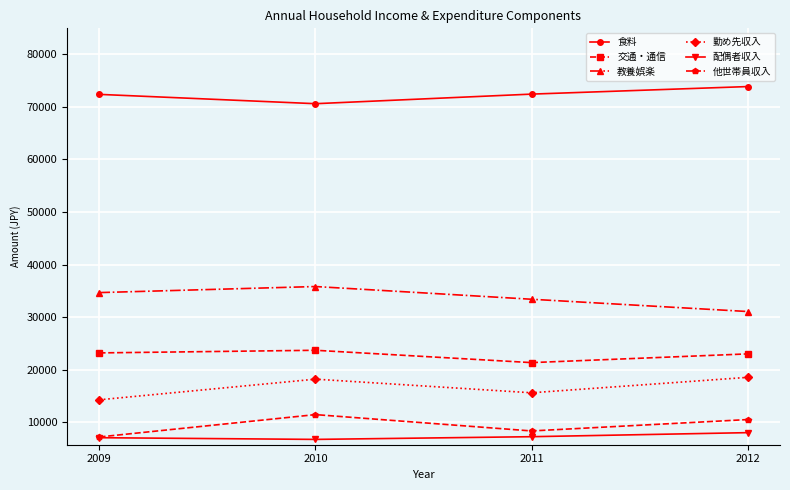

At which label is 配偶者収入 closest to 7384?

2011